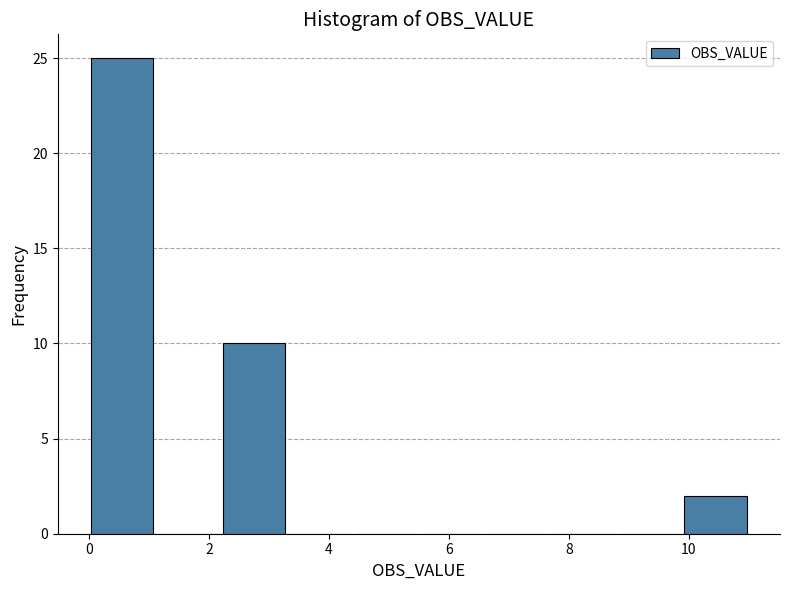

Reading left to right, list every bar in this chart as the range it spans on the x-axis followed by its height. Neither the bar edges nor the heights are printed on the chart, so give them approximately, as read against the axes.

0.0 to 1.1: 25
1.1 to 2.2: 0
2.2 to 3.3: 10
3.3 to 4.4: 0
4.4 to 5.5: 0
5.5 to 6.6: 0
6.6 to 7.7: 0
7.7 to 8.8: 0
8.8 to 9.9: 0
9.9 to 11.0: 2